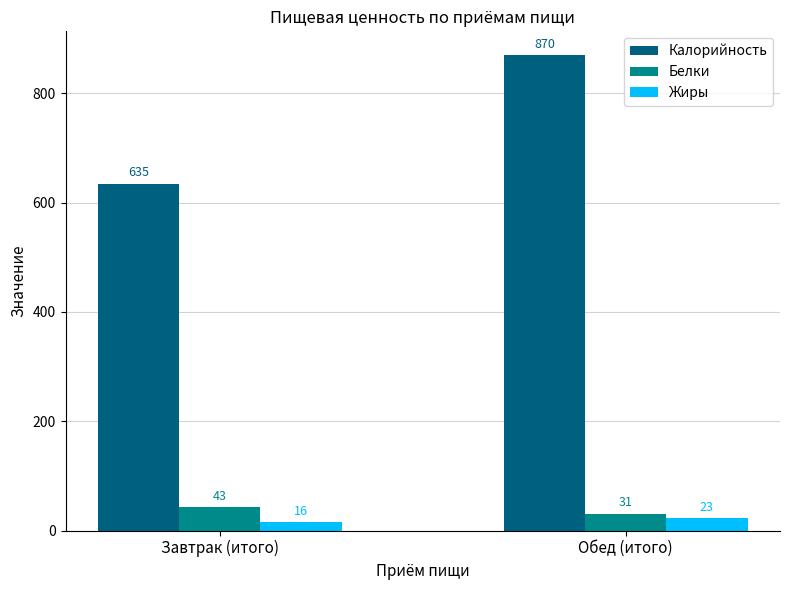

At how many categories does at least one series exceed 702?

1